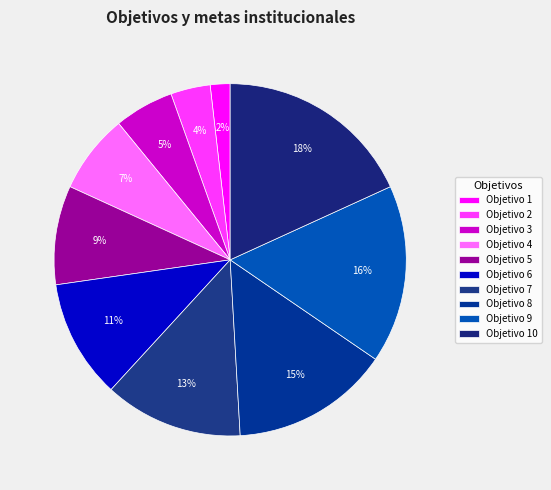

To the nearest percent, what is the difference between the largest and smallest slice percentages?

16%